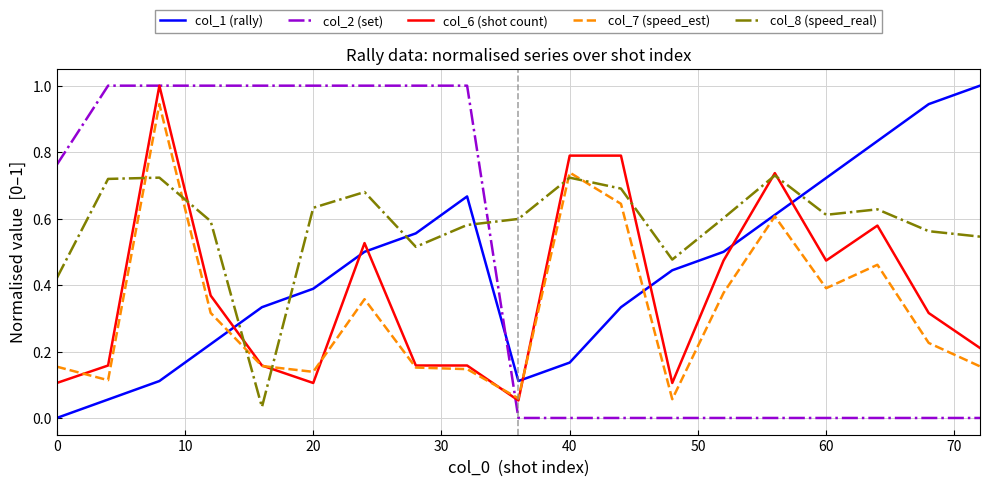

What is the maximum value for col_2 (set)?

1.0